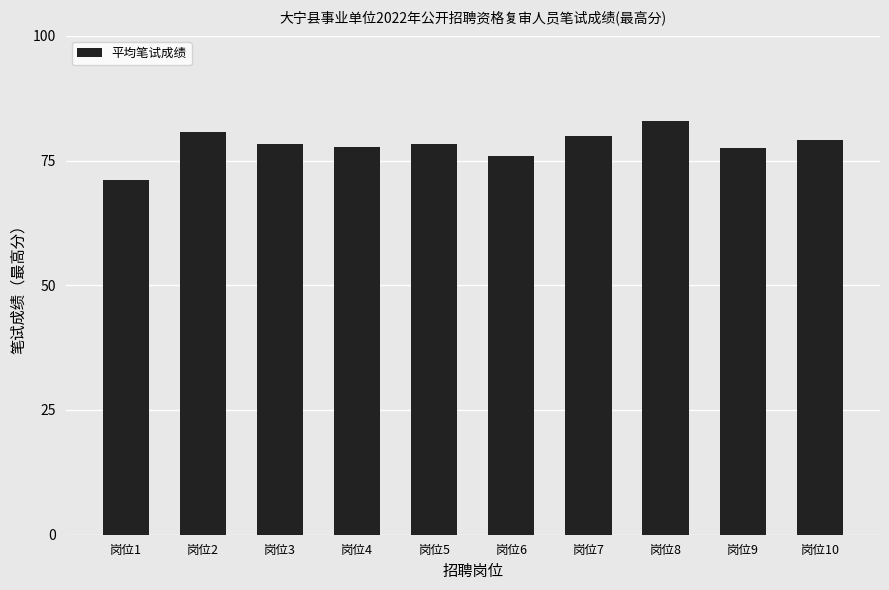

What is the difference between the values at 岗位6 and 岗位1?

4.8